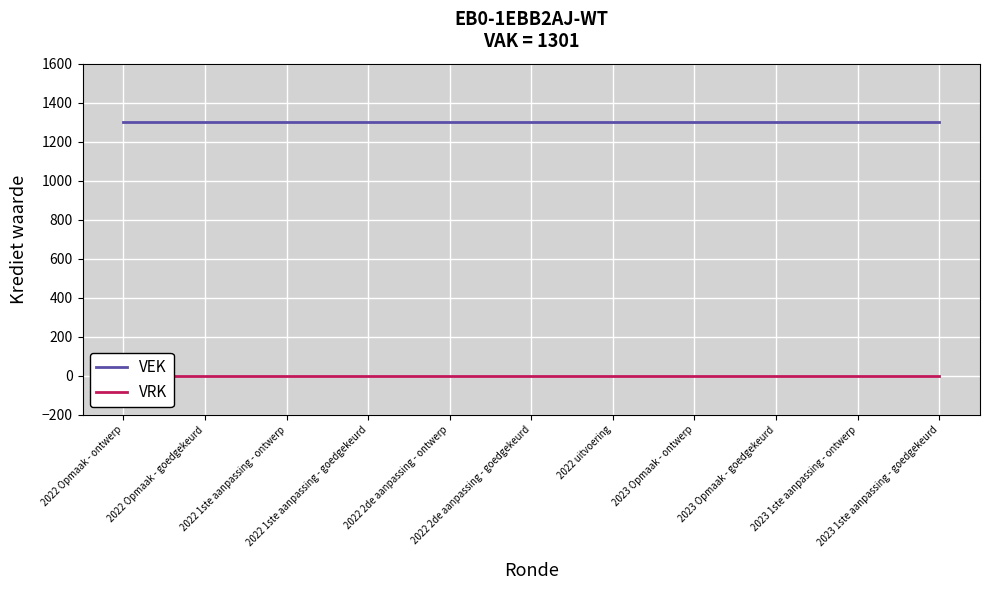

What is the value of the VEK point at the 6th from the left?

1301